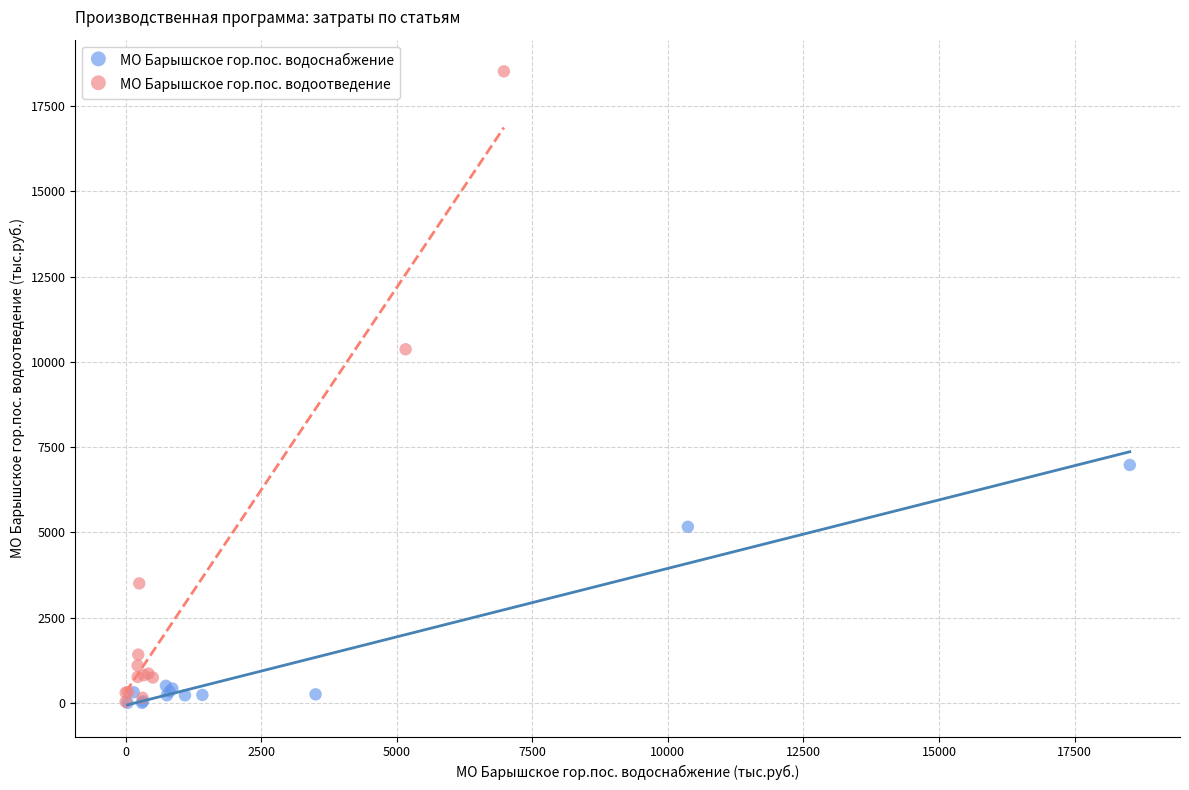

Which series has the widest spread of Y values?

МО Барышское гор.пос. водоотведение